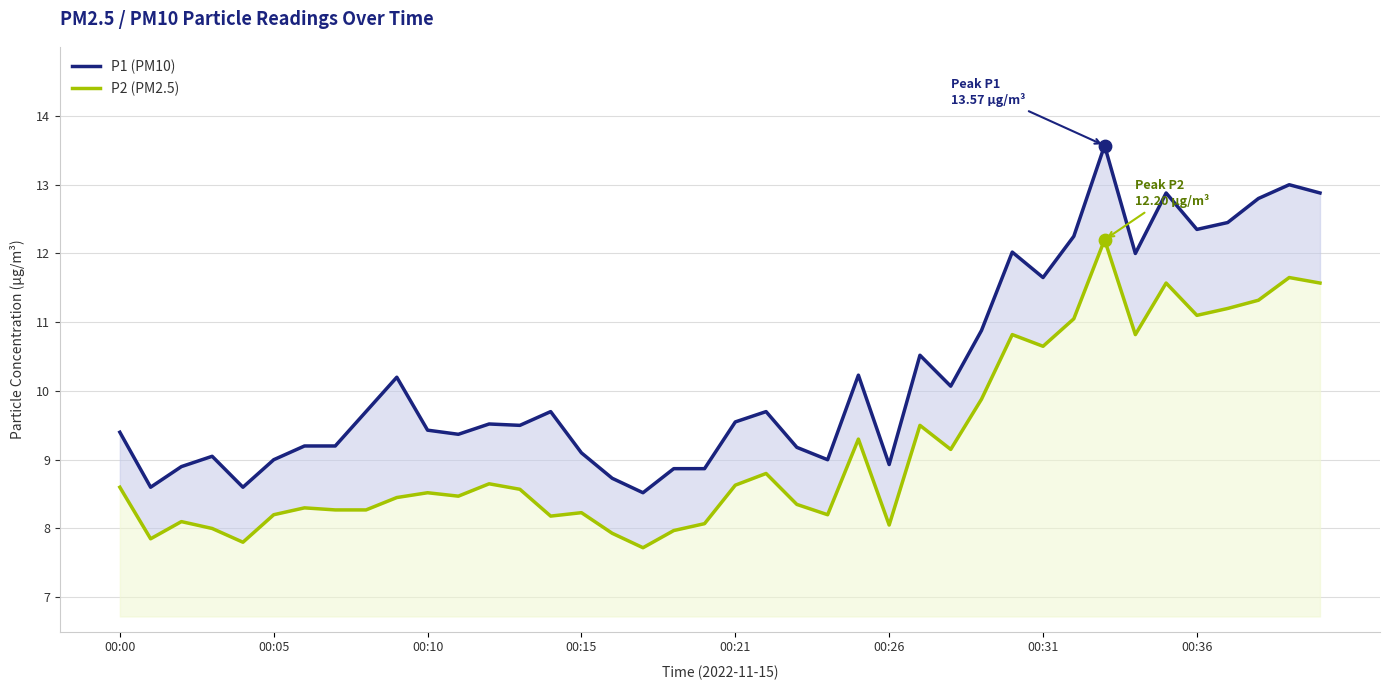

At how many categories does at least one series exceed 11?

11